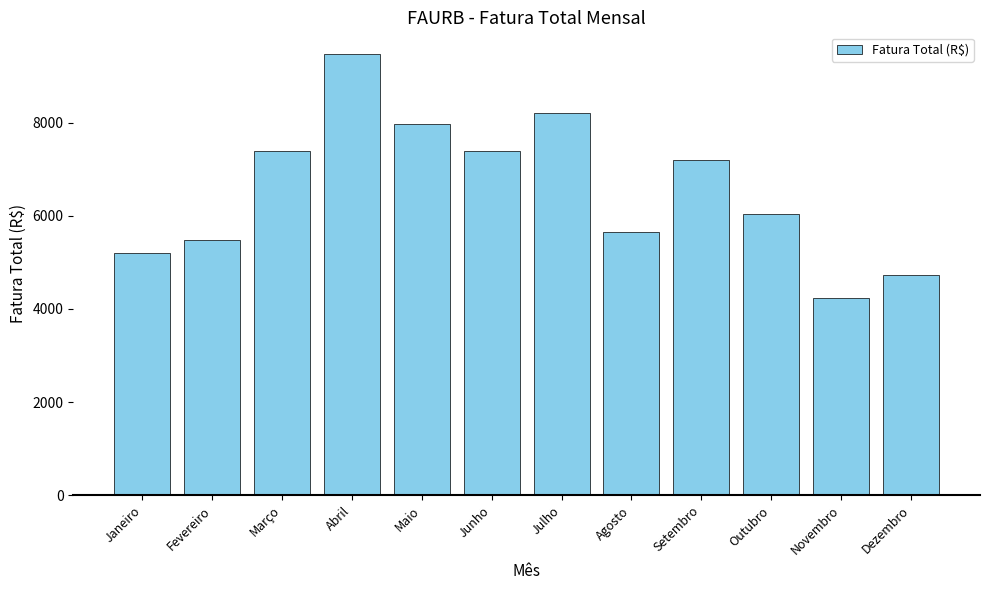

Where does the data first go above 7191?

Março